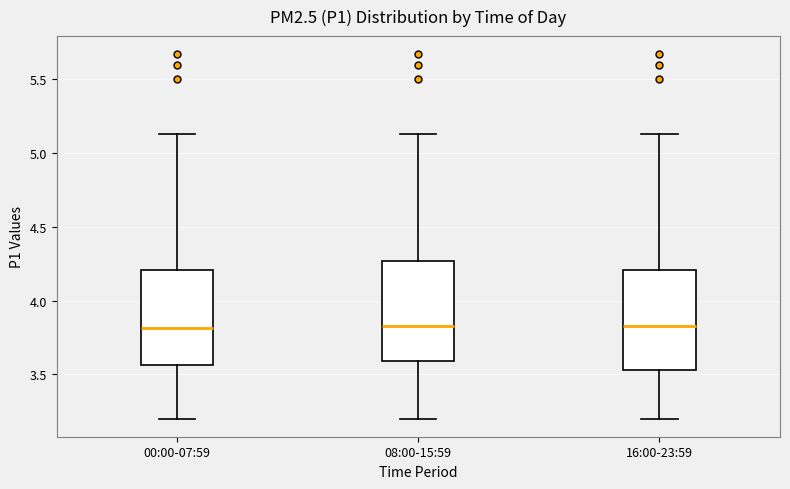

Reading left to right, transcribe this box plot: for each box, give where its median line is, the range the box spans, and where its two whiskers end, as read against the y-axis. The values are not printed on the chart, so give them approximately, as read against the axis.

00:00-07:59: median 3.80, box 3.55 to 4.20, whiskers 3.20 to 5.15
08:00-15:59: median 3.85, box 3.60 to 4.25, whiskers 3.20 to 5.15
16:00-23:59: median 3.85, box 3.55 to 4.20, whiskers 3.20 to 5.15